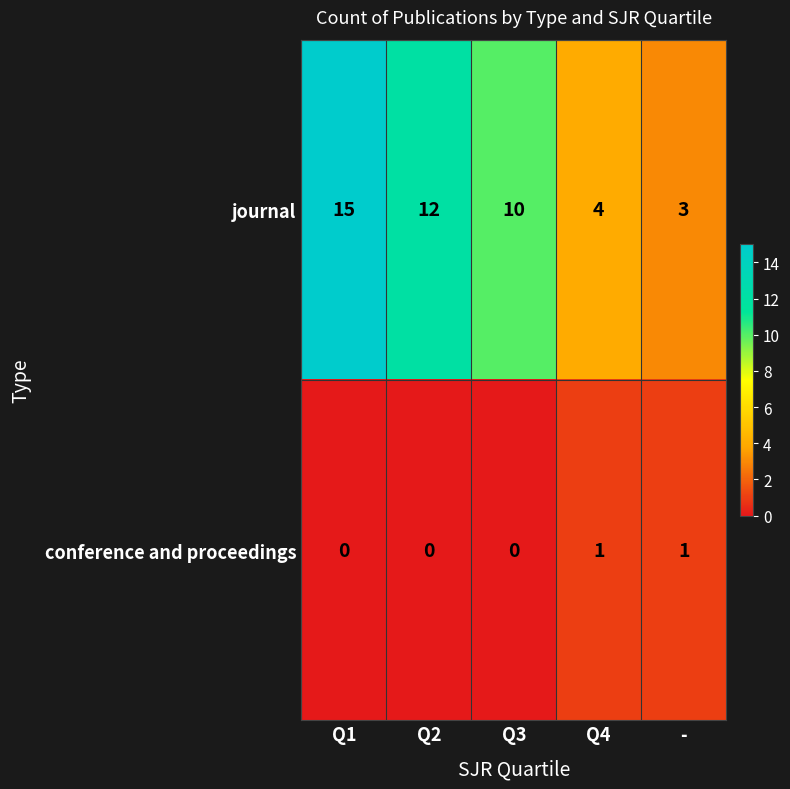

Which category has the lowest value in the journal series?

-